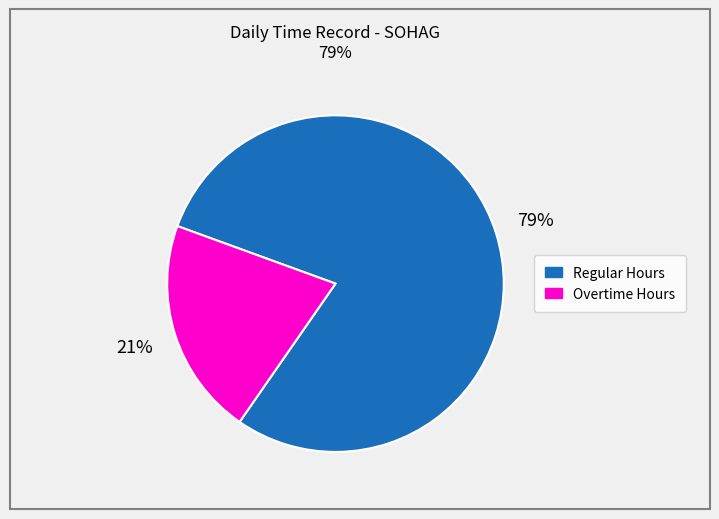

How many slices are in this pie chart?

2